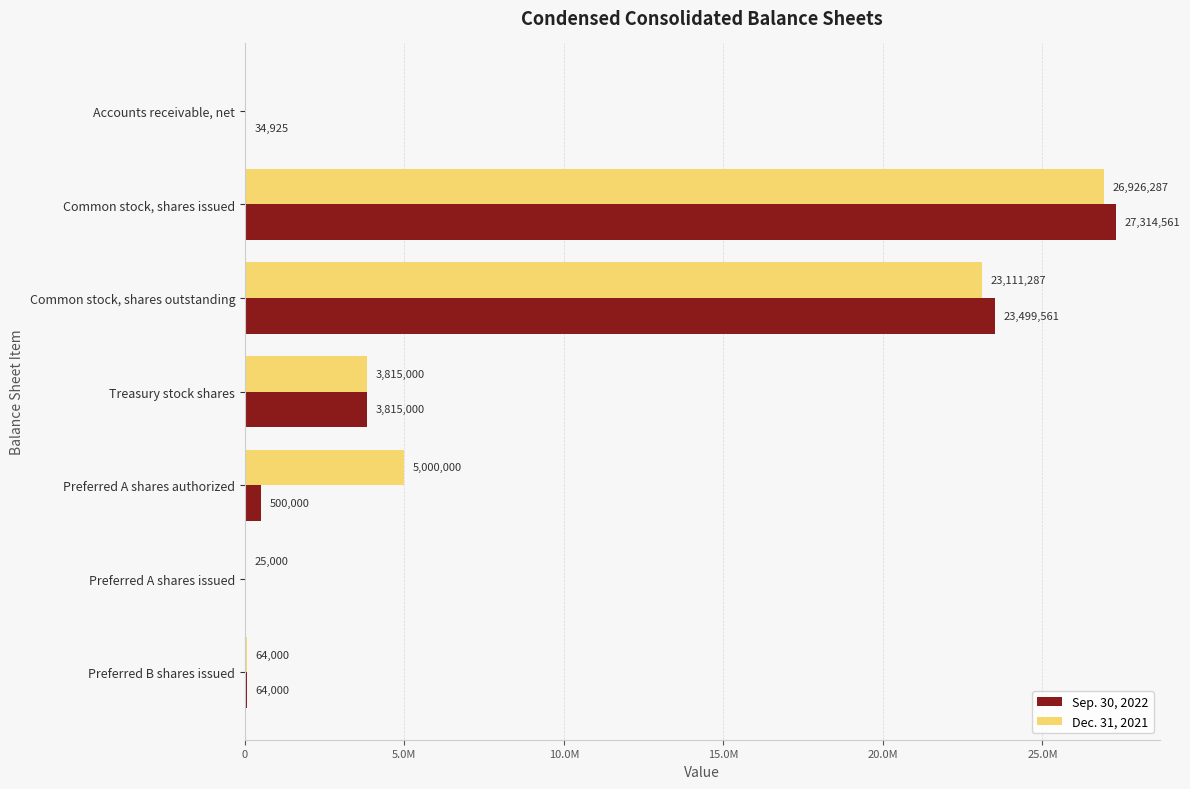

Which series has the widest spread of values?

Sep. 30, 2022